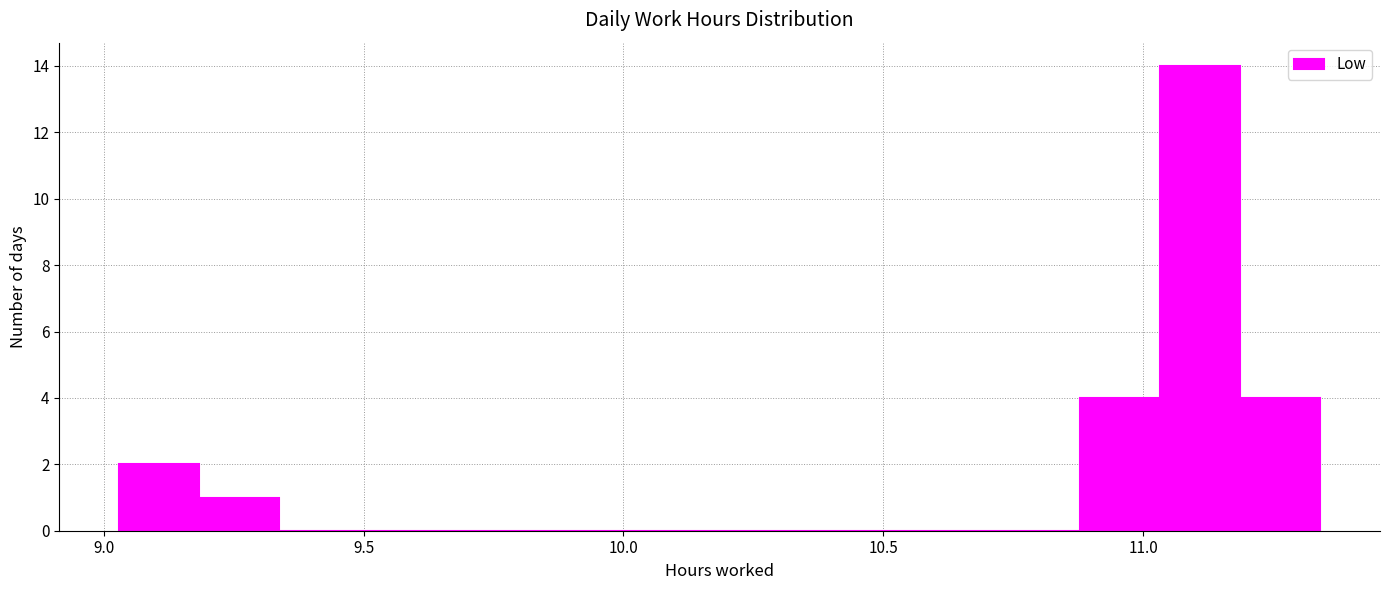

Around what value on the x-axis is the tallest bar? Give the approximate position of its centre, as read against the axis.

11.10